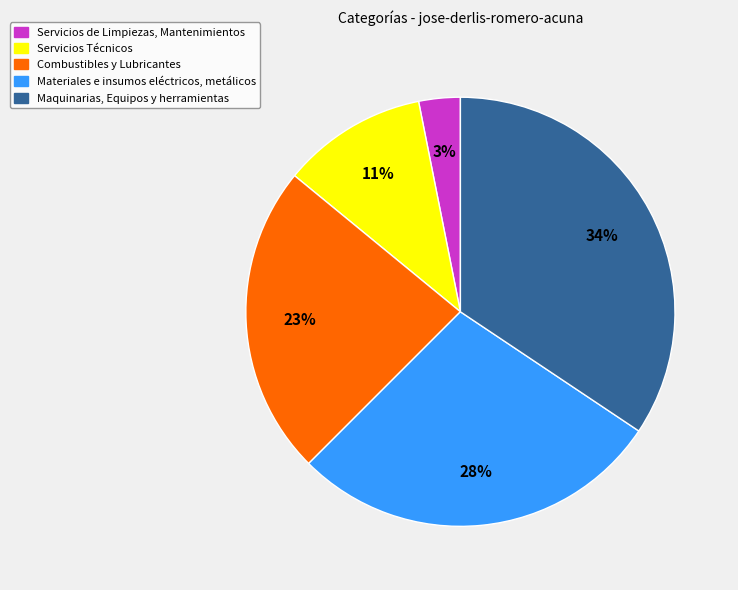

Is it true that Servicios de Limpiezas, Mantenimientos is 11% of the pie?

False